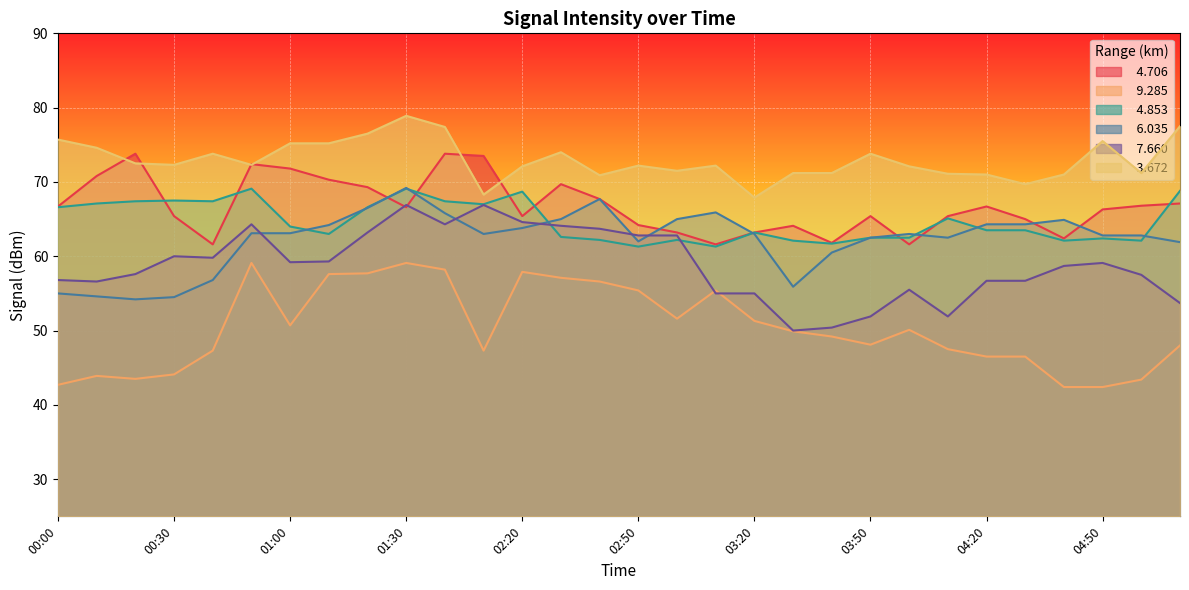

At which category is the sum across all series the highest?

01:30